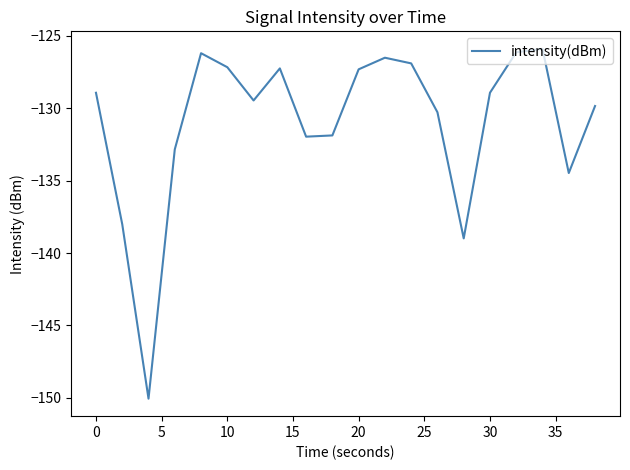

What is the maximum value shown in the chart?

-125.9